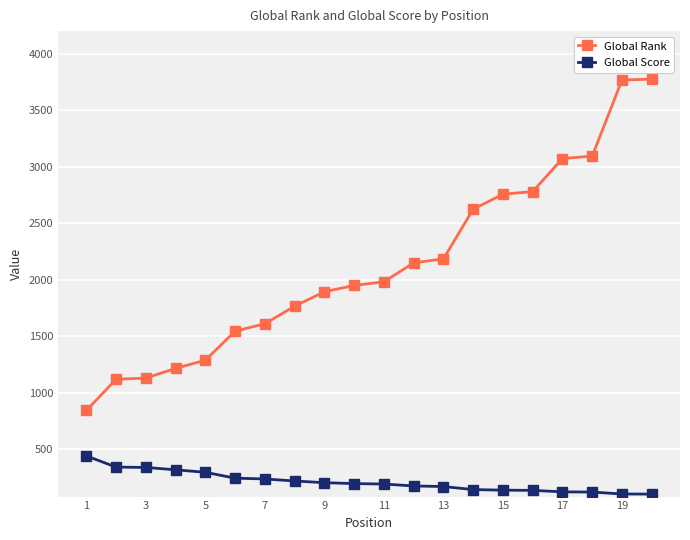

What is the minimum value shown in the chart?

102